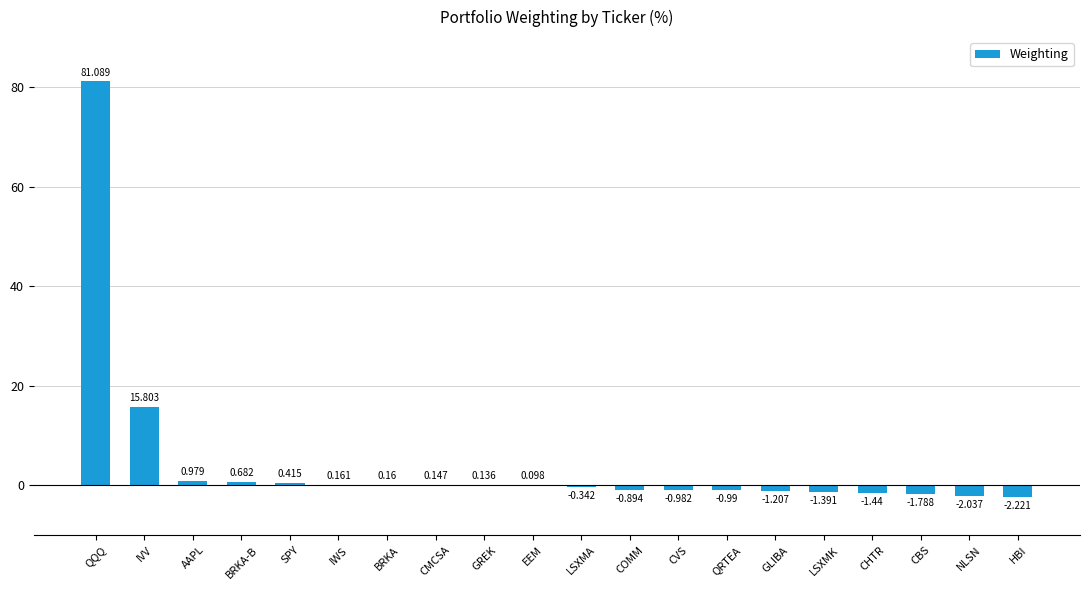

Which has a higher value, IVV or LSXMA?

IVV